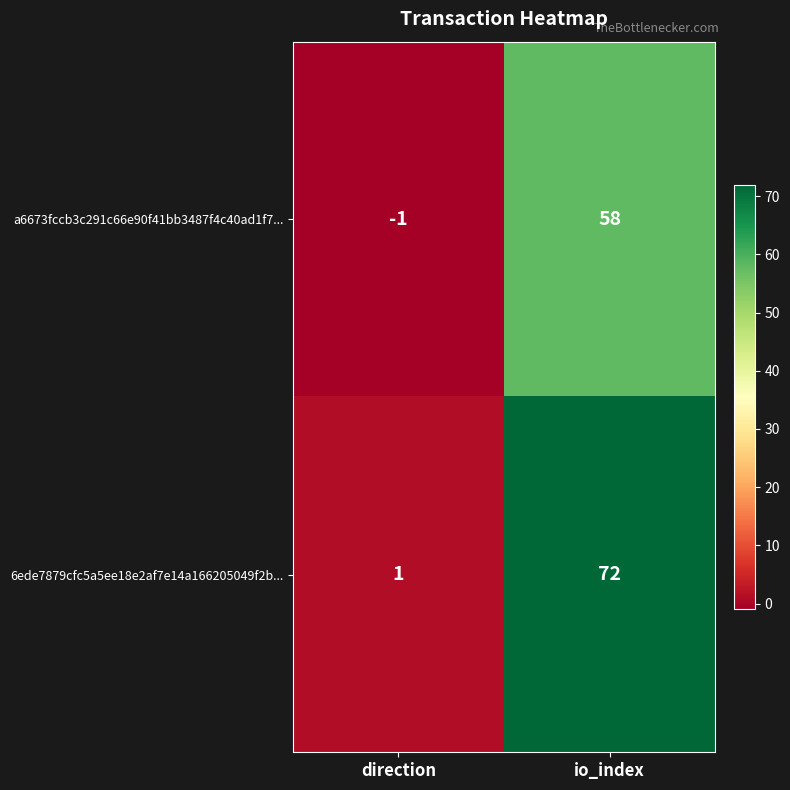

What is the difference between the highest and lowest values at direction?

2